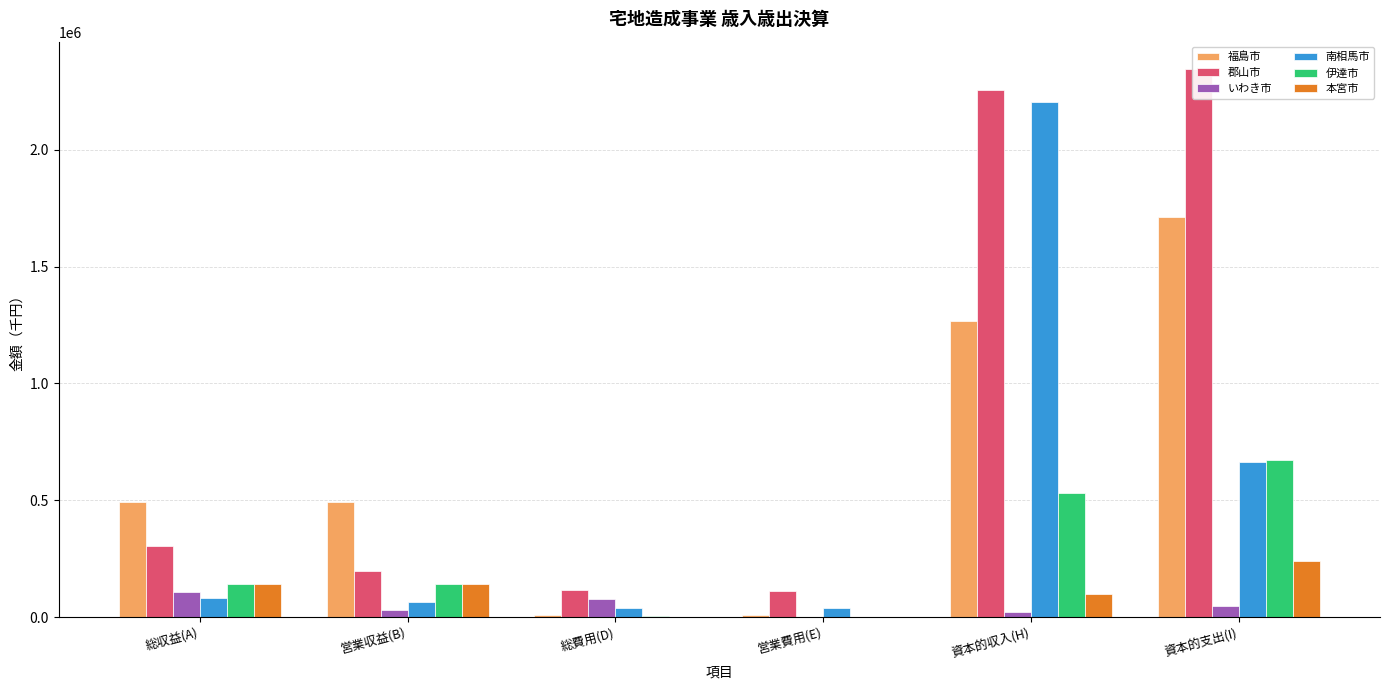

Is the value of 伊達市 at 営業費用(E) greater than the value of 郡山市 at 営業費用(E)?

No